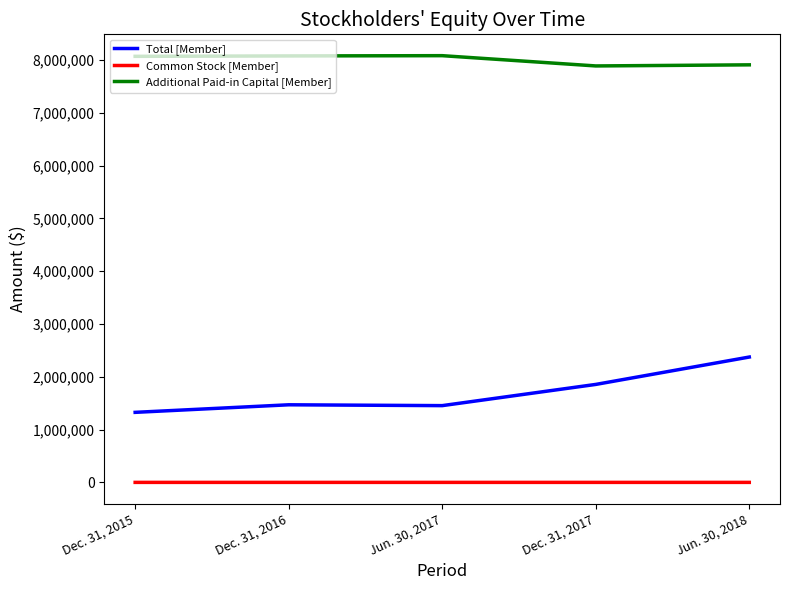

At which label is Total [Member] closest to 1850838?

Dec. 31, 2017